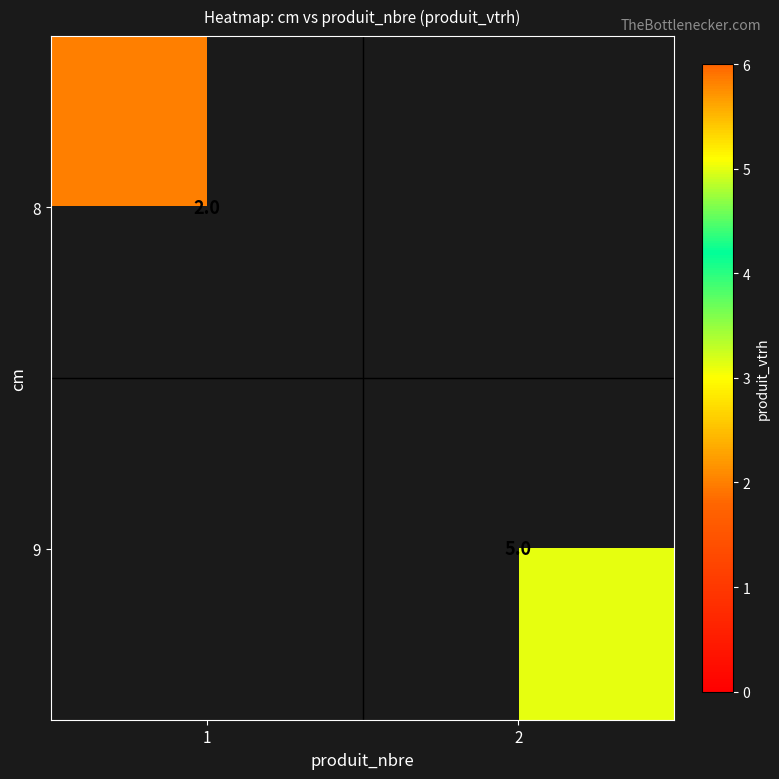

Is the value of 9 at 2 greater than the value of 8 at 1?

Yes